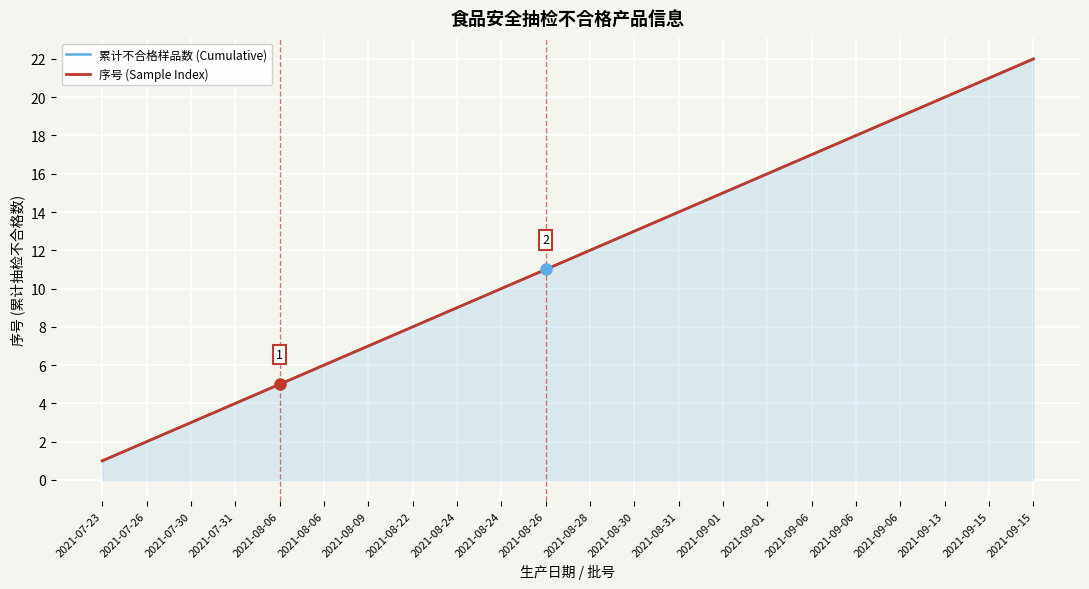

True or false: 序号 (Sample Index) has more than 0 points higher than both neighbors.

False